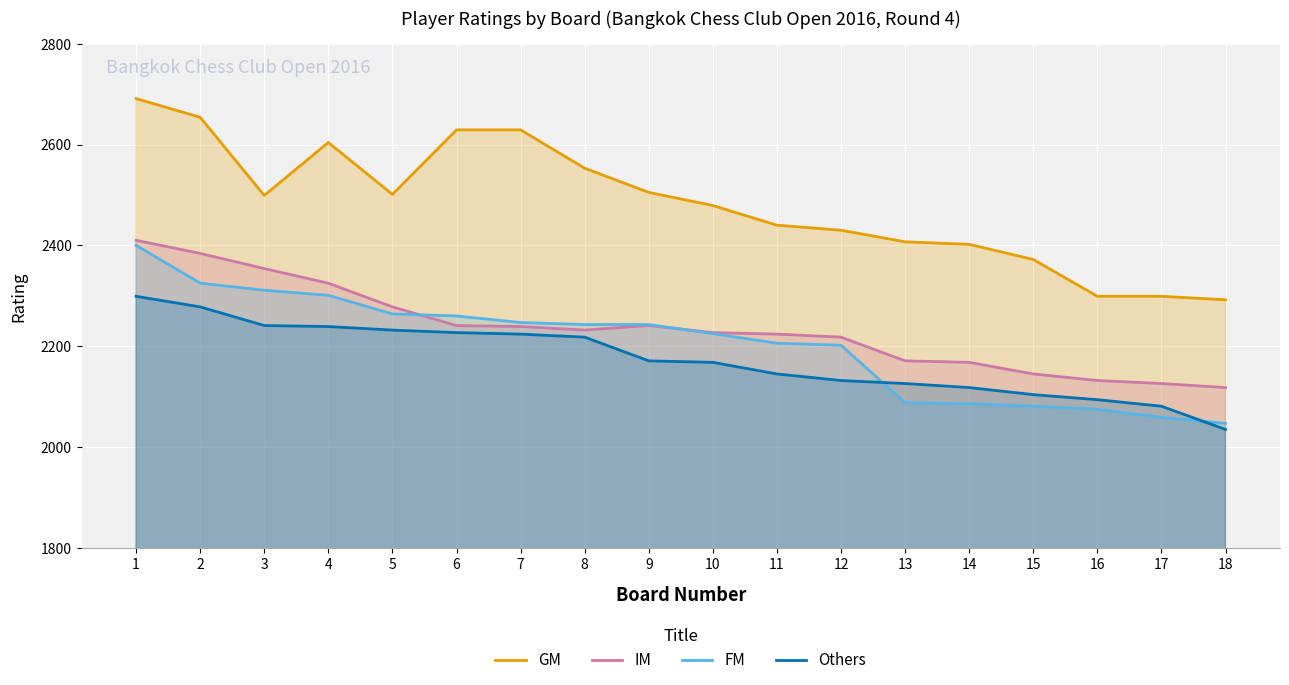

Which series has the largest total across all categories?

GM